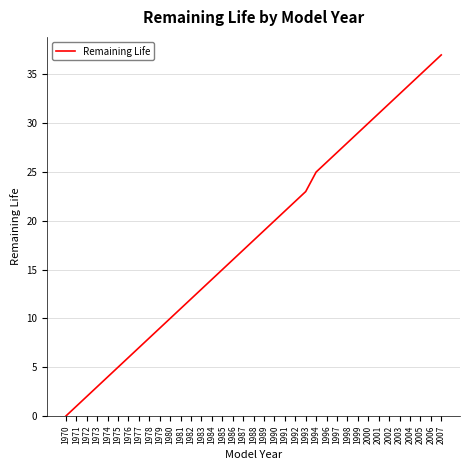

Where is the data nearest to the value 18?

1988